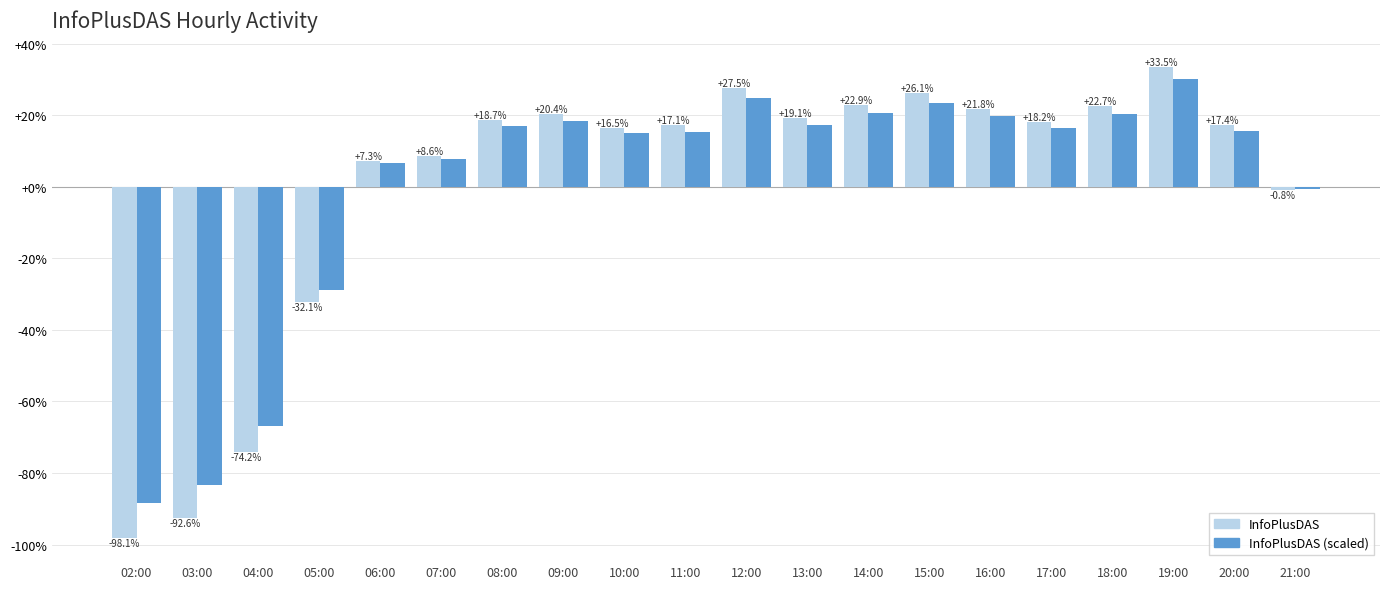

How many bars are there in total?

40